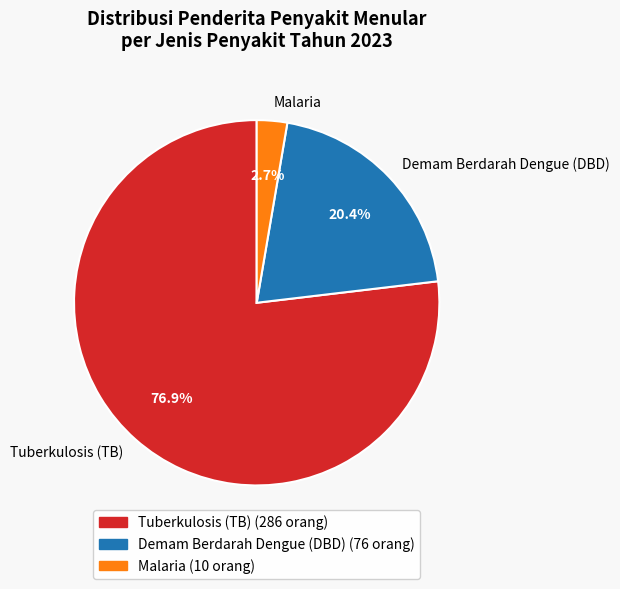

Between Demam Berdarah Dengue (DBD) and Malaria, which is larger?

Demam Berdarah Dengue (DBD)